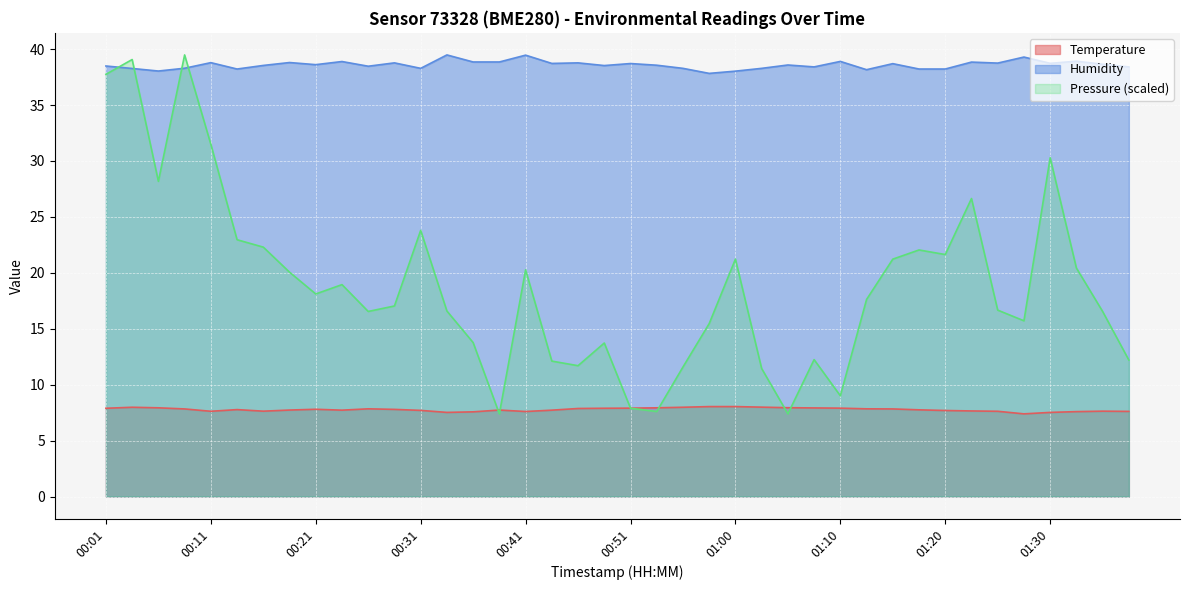

True or false: Humidity and Temperature intersect in this chart.

False